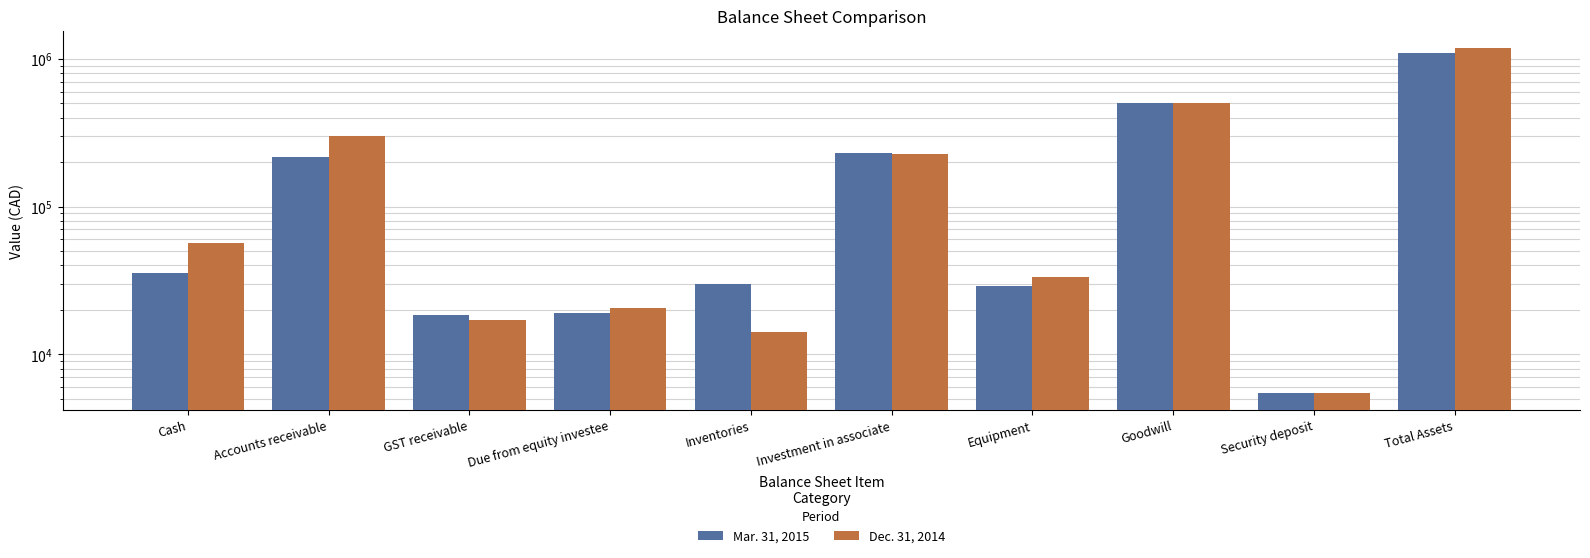

What is the lowest value of the Mar. 31, 2015 series?

5476